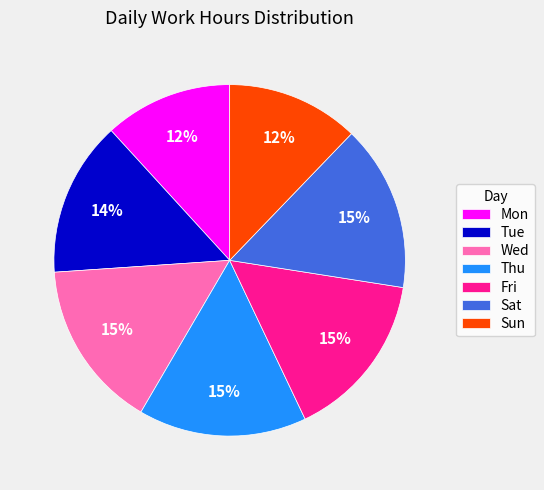

Count the number of slices in the pie.

7